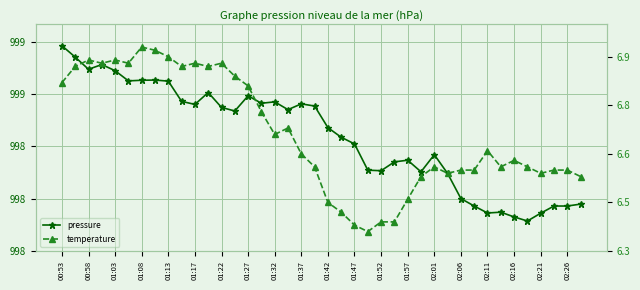

Does the chart display data point markers on the line(s)?

Yes